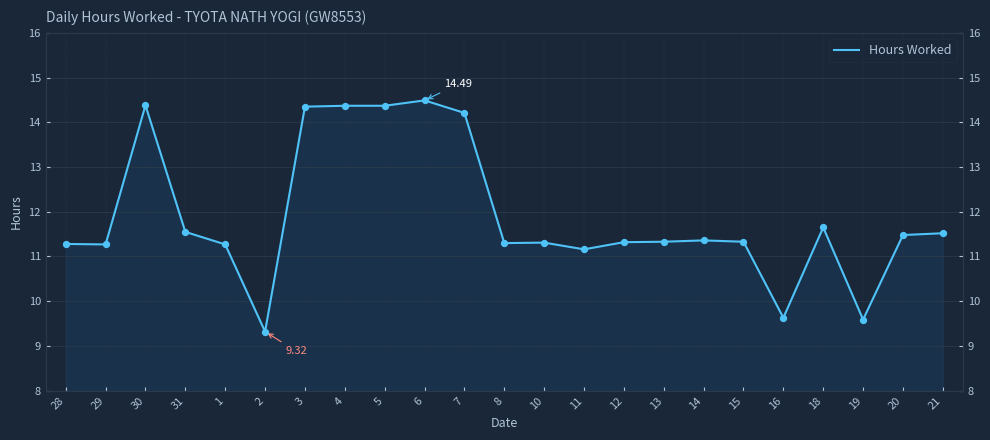

Approximately how many times larger is the value at 20 compared to 14?

1.0